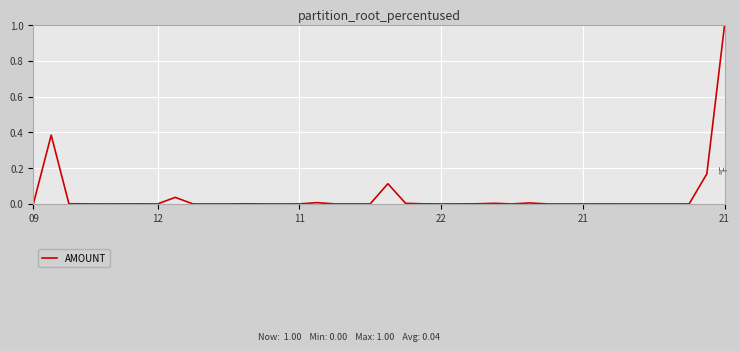

What is the maximum value shown in the chart?

1.0